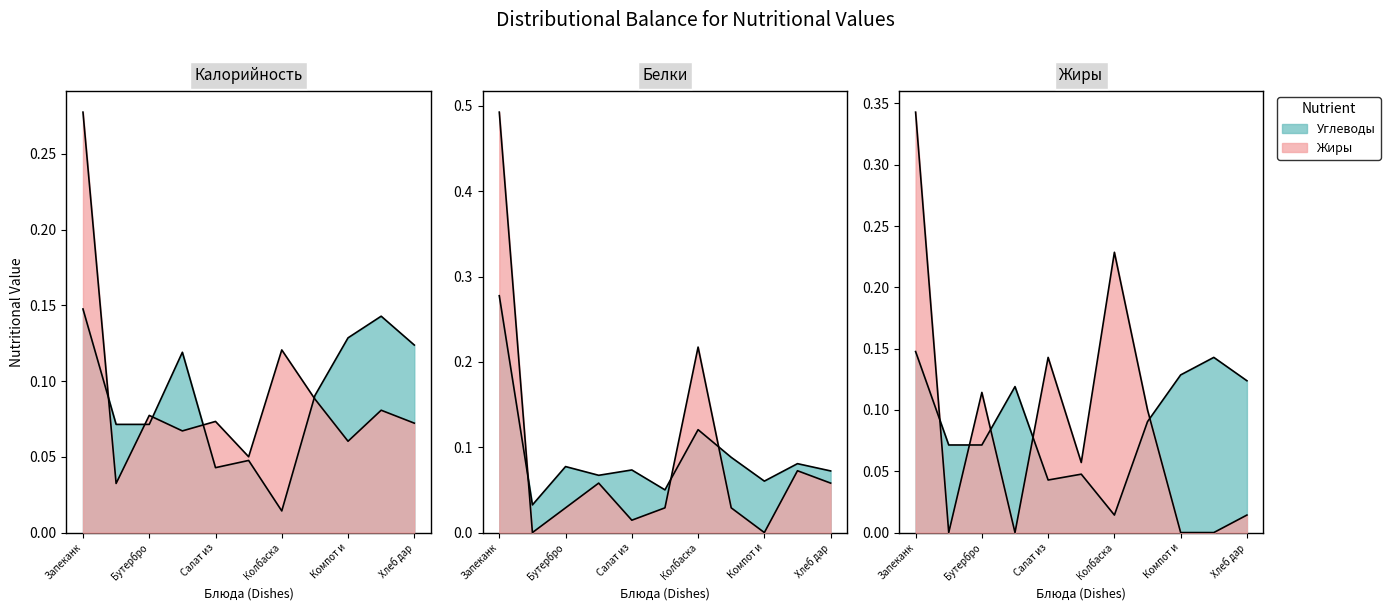

What is the difference between the maximum and second lowest values in the Жиры series?

0.3